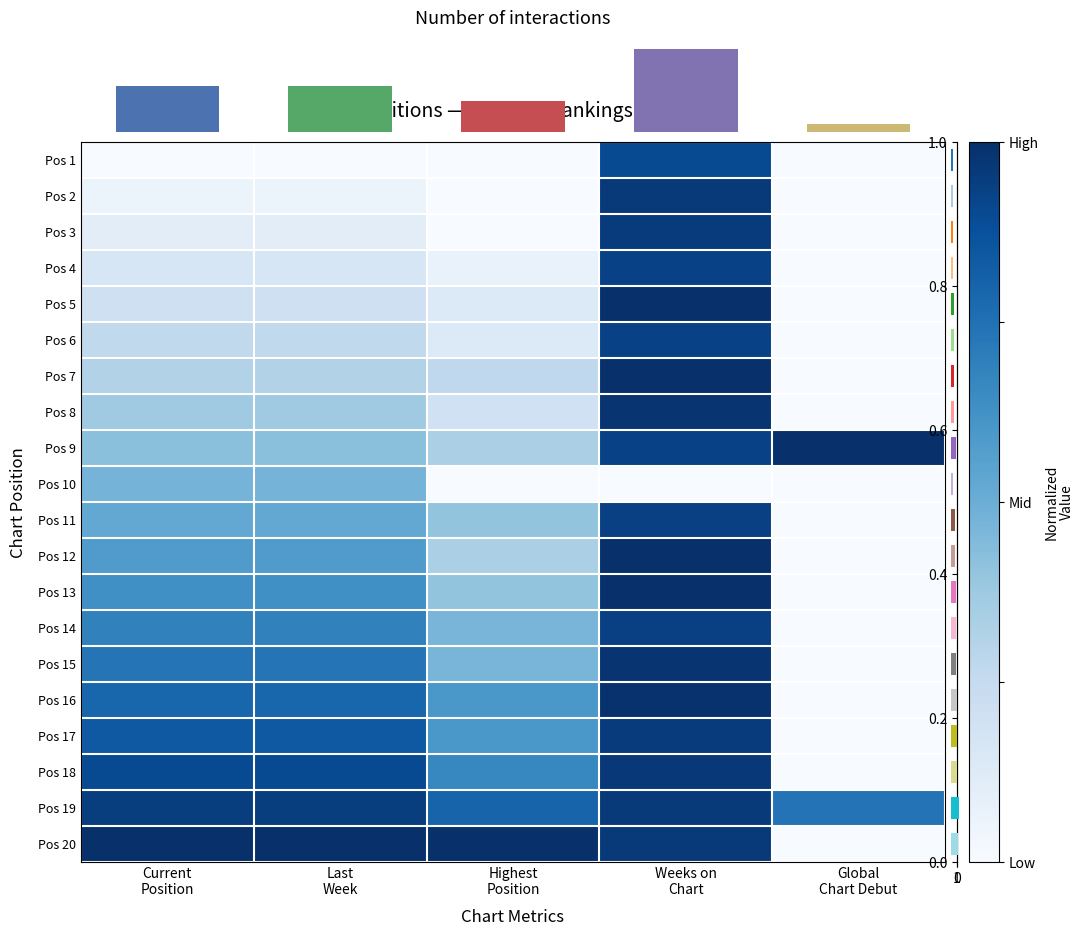

At which category is the sum across all series the highest?

Weeks on
Chart